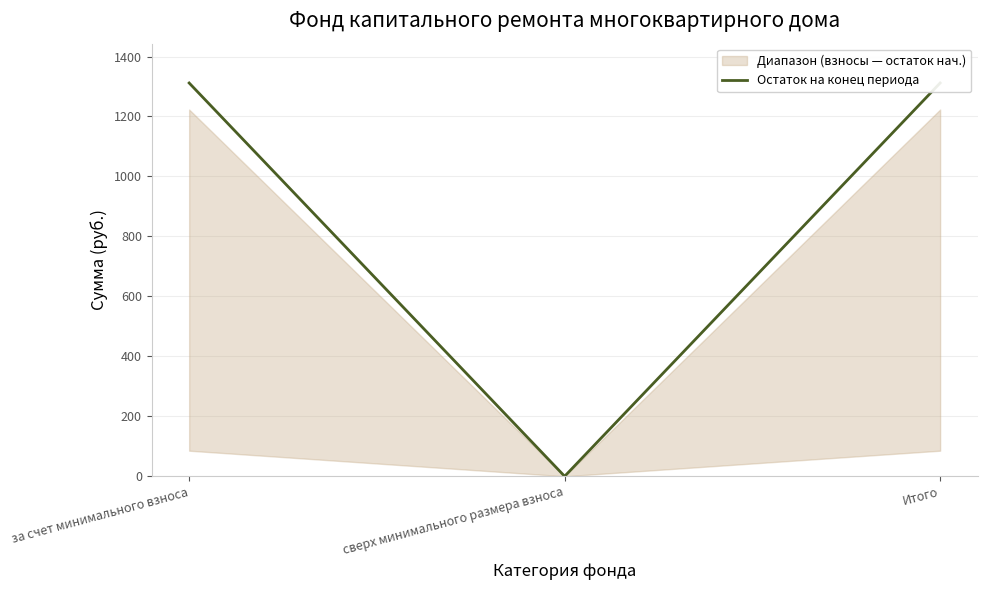

What is the change in value from за счет минимального взноса to сверх минимального размера взноса?

-1311.6